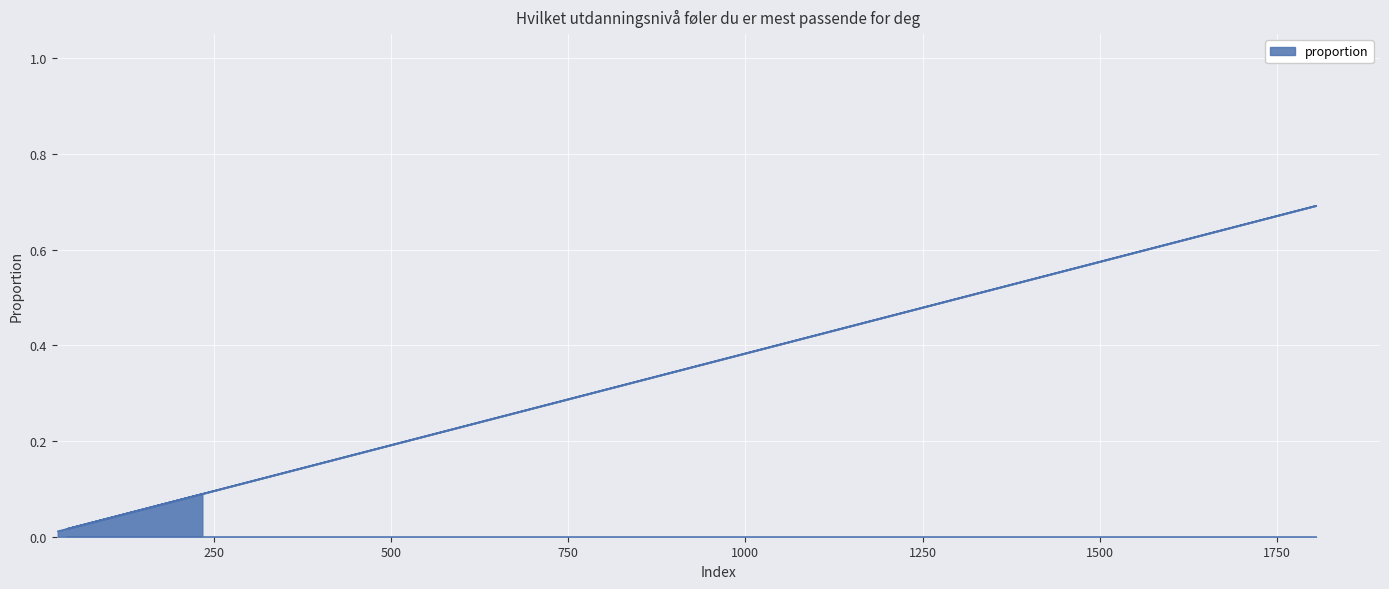

How many series are shown in this chart?

1